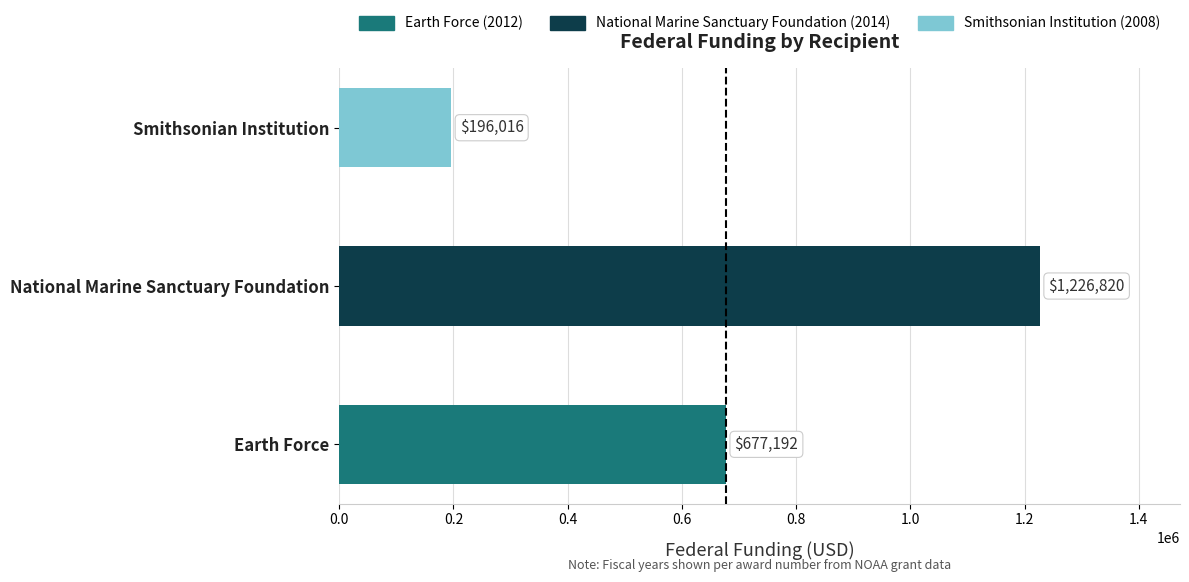

Reading bottom to top, what are all the values shown in this chart?

Earth Force=677192	National Marine Sanctuary Foundation=1226820	Smithsonian Institution=196016